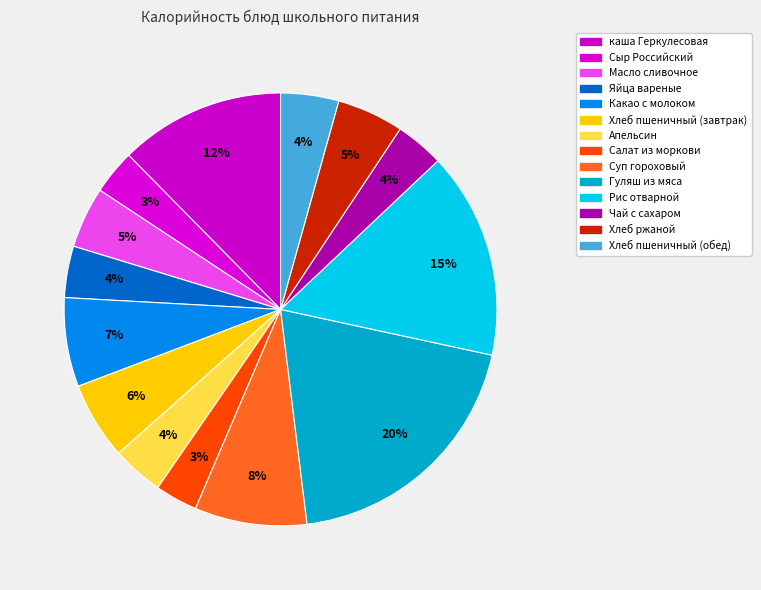

Count the number of slices in the pie.

14